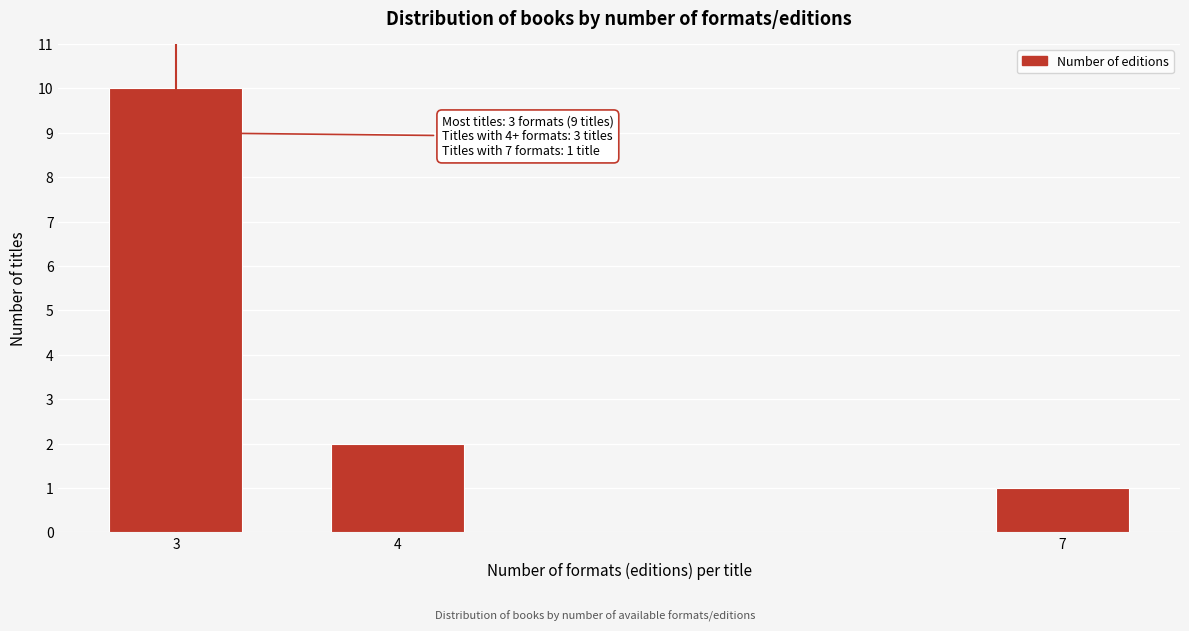

Reading right to left, what are all the values shown in this chart?

7=1	4=2	3=10